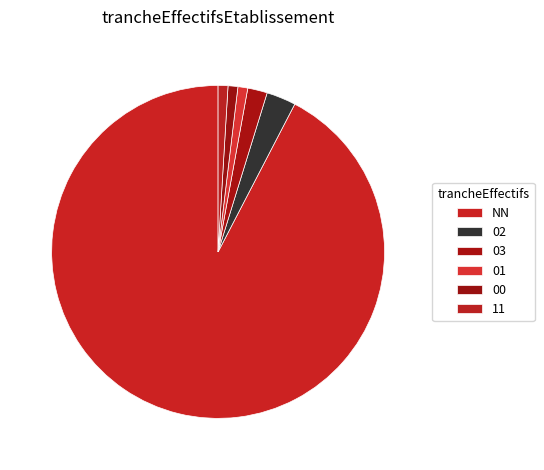

How many segments does this pie chart have?

6